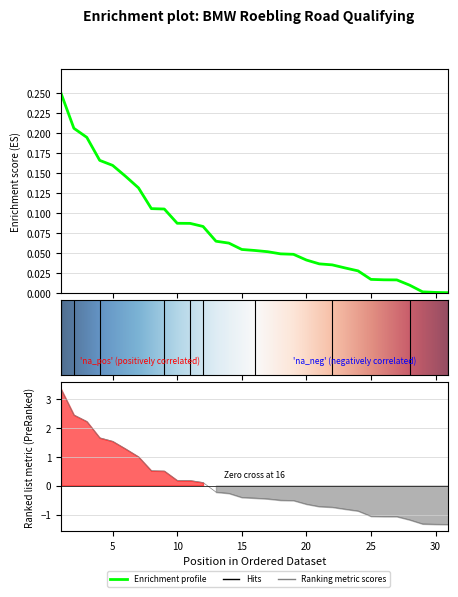

The Best Lap time series shows 0.0 at 18. True or false?

False